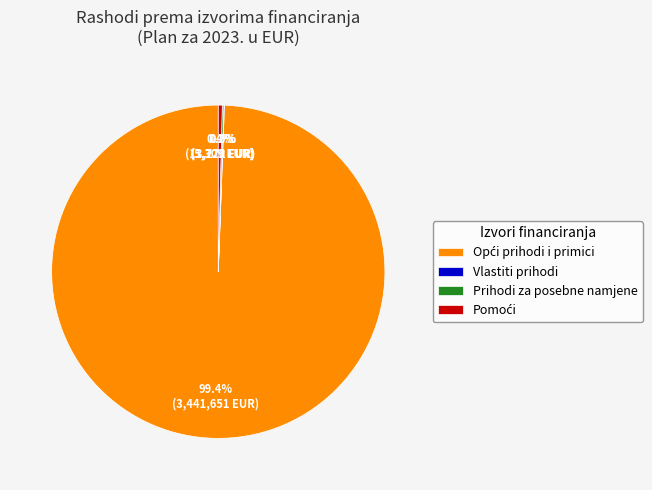

Does any single category account for the majority?

Yes